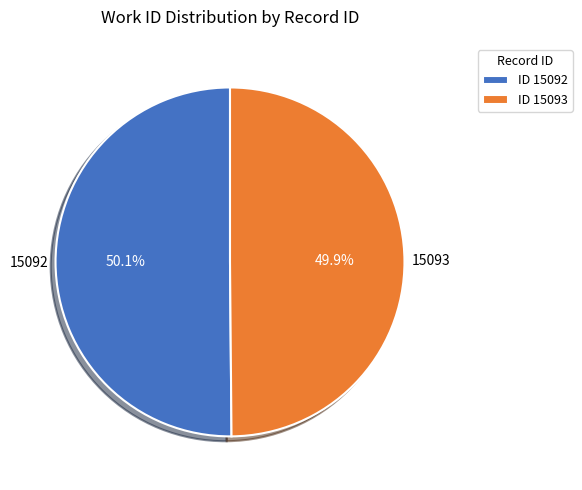

How many segments does this pie chart have?

2